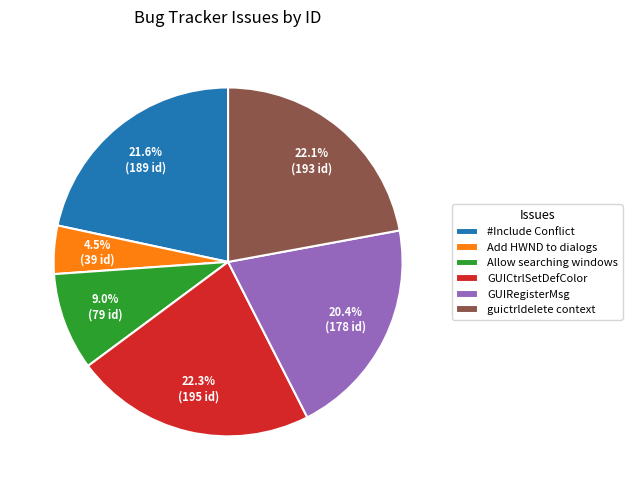

Do Allow searching windows and #Include Conflict together represent more than half of the pie?

No